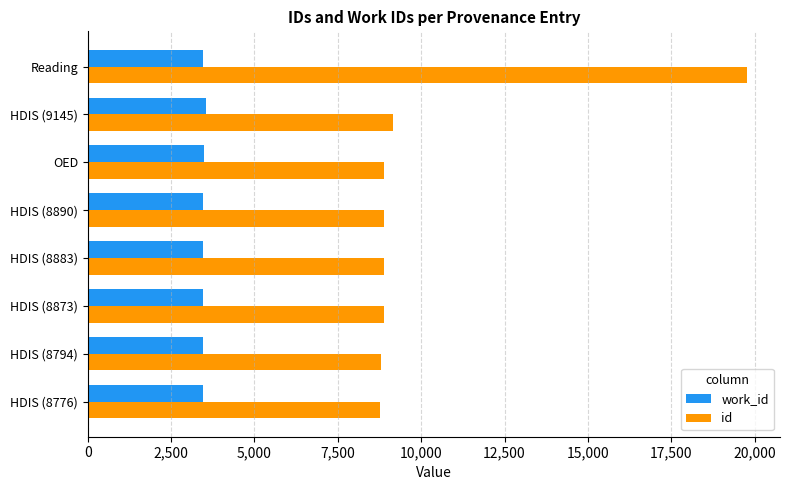

Which series has the largest range (max minus min)?

id